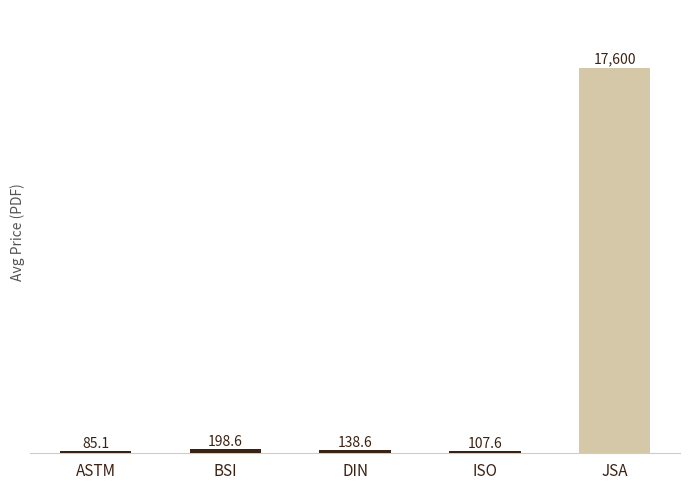

What is the value of the 3rd bar from the left?

138.6